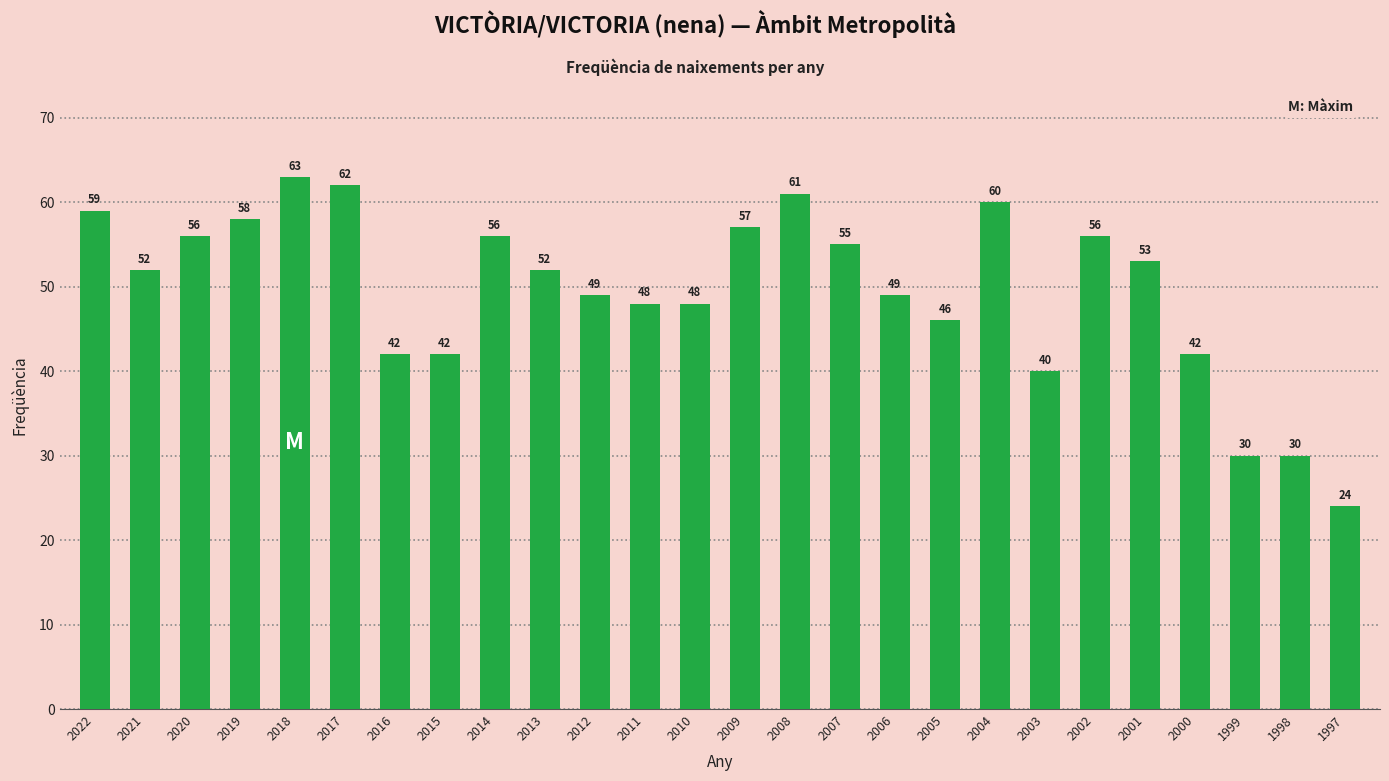

What is the difference between the maximum and minimum values?

39